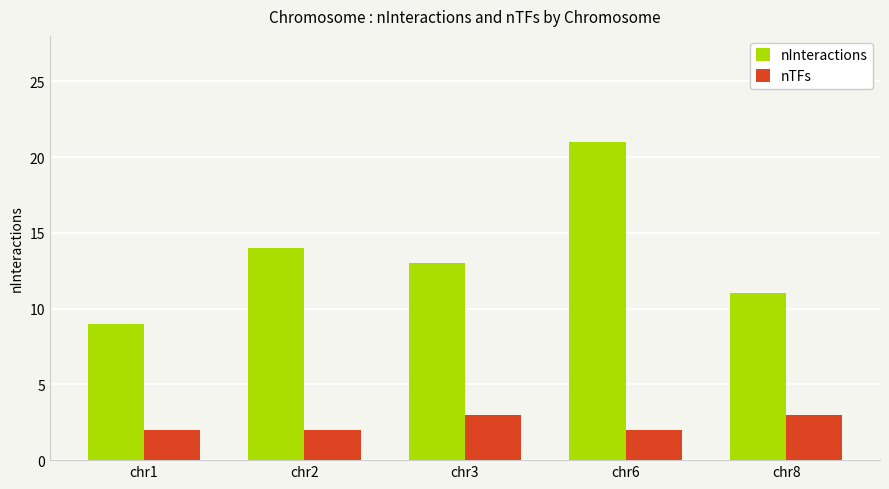

At chr8, list the series in order from smallest to largest.

nTFs, nInteractions